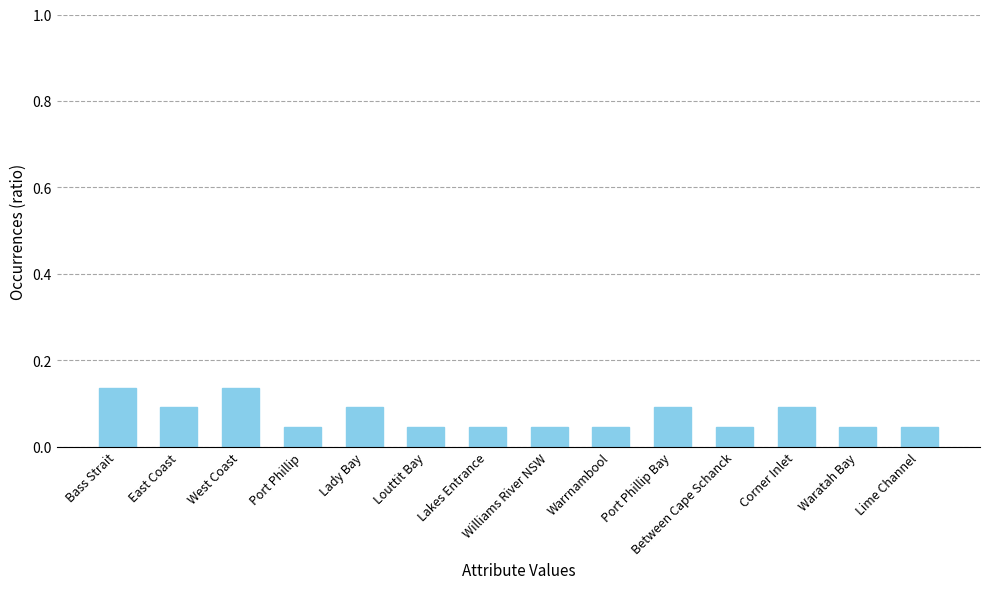

True or false: the data shows 0.1 at Waratah Bay.

False